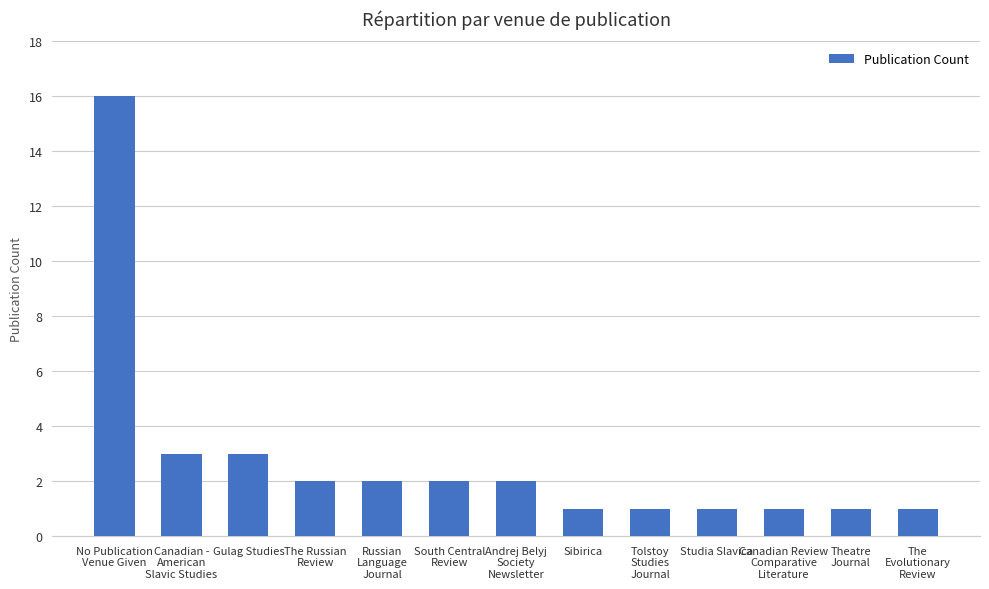

At which label does the data first exceed 2?

No Publication
Venue Given